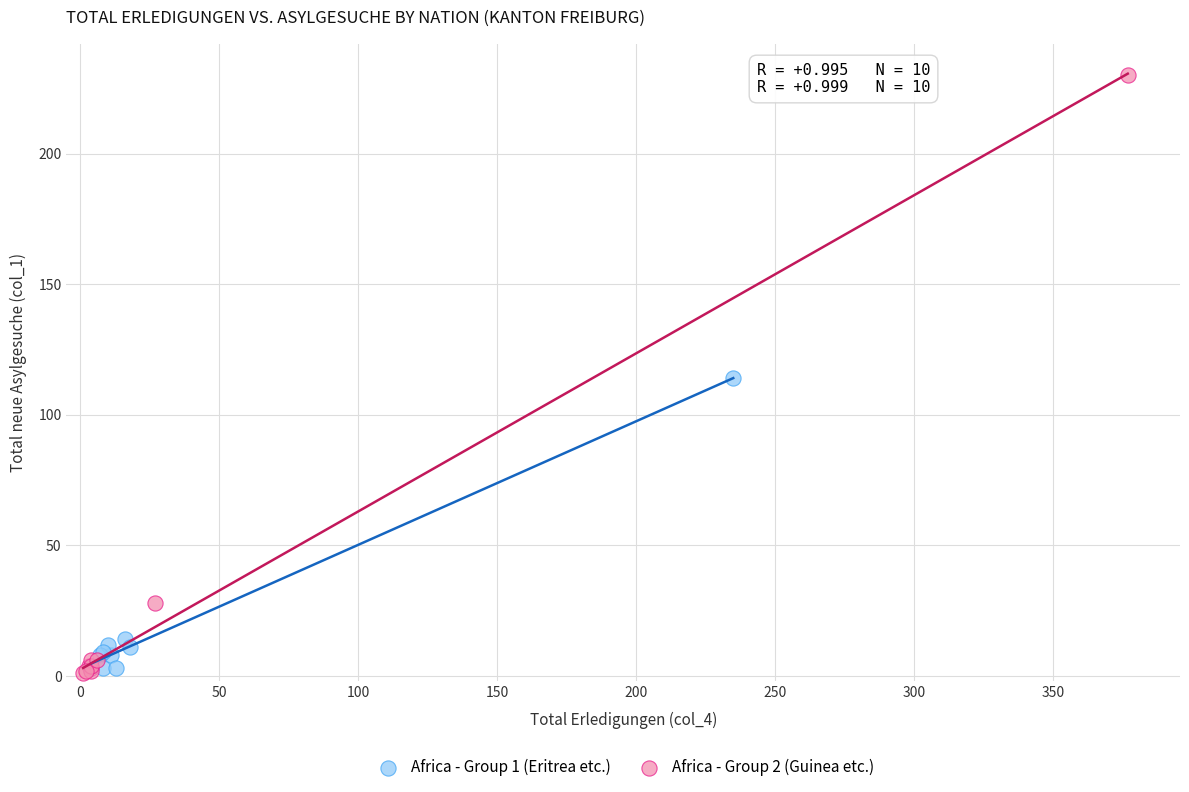

Which series has the largest Y range (max minus min)?

Africa - Group 2 (Guinea etc.)